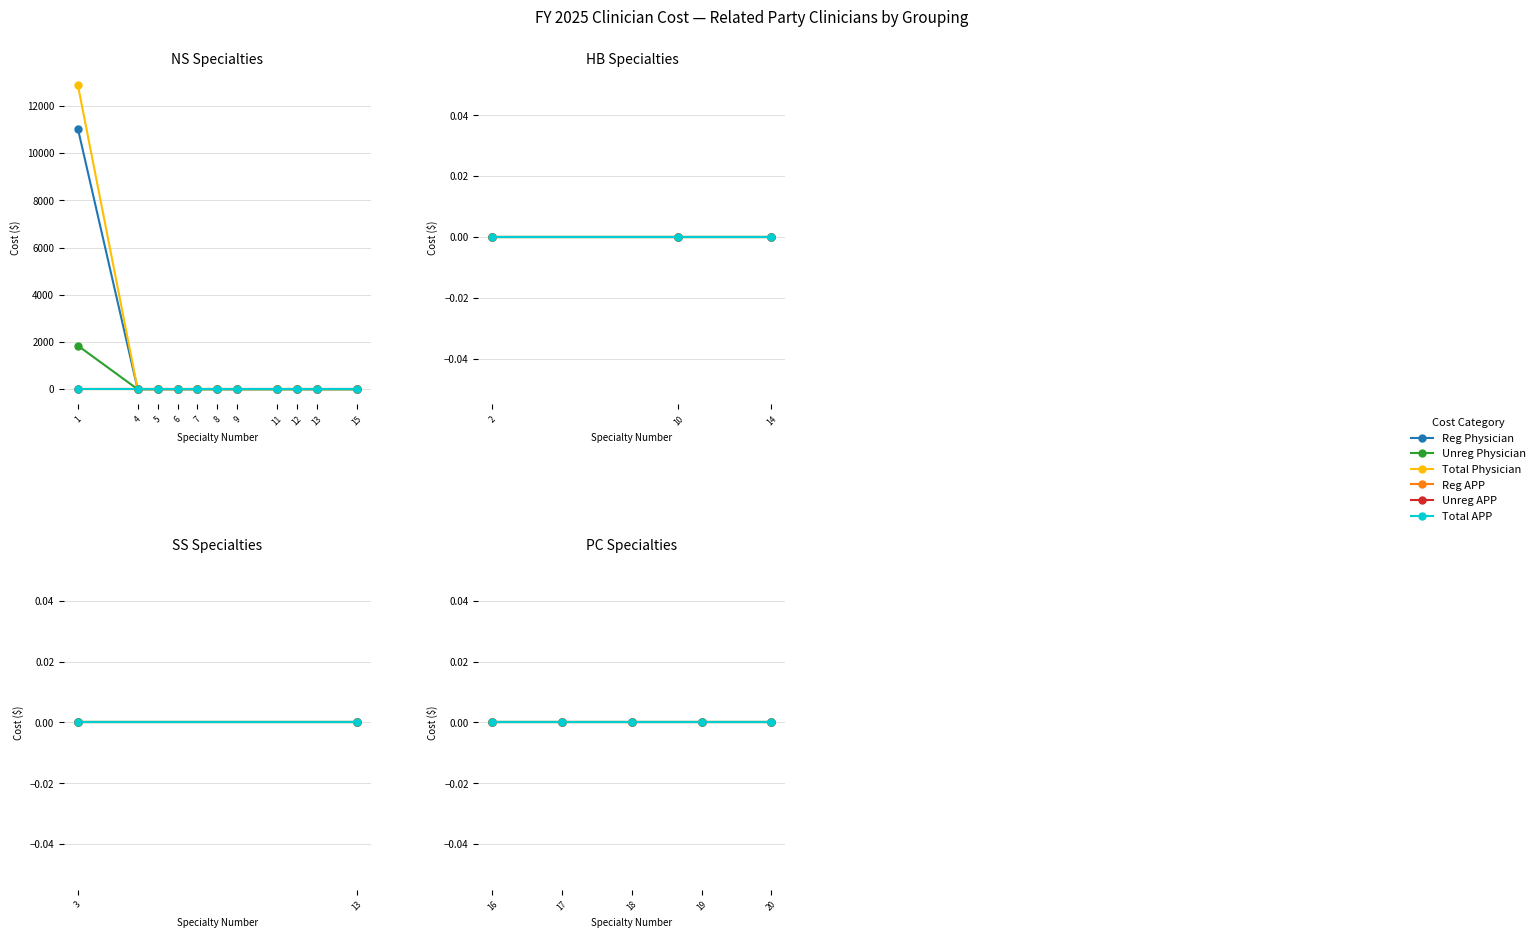

The value of Total Regulated Physician Net Cost at 13 is 0. True or false?

True